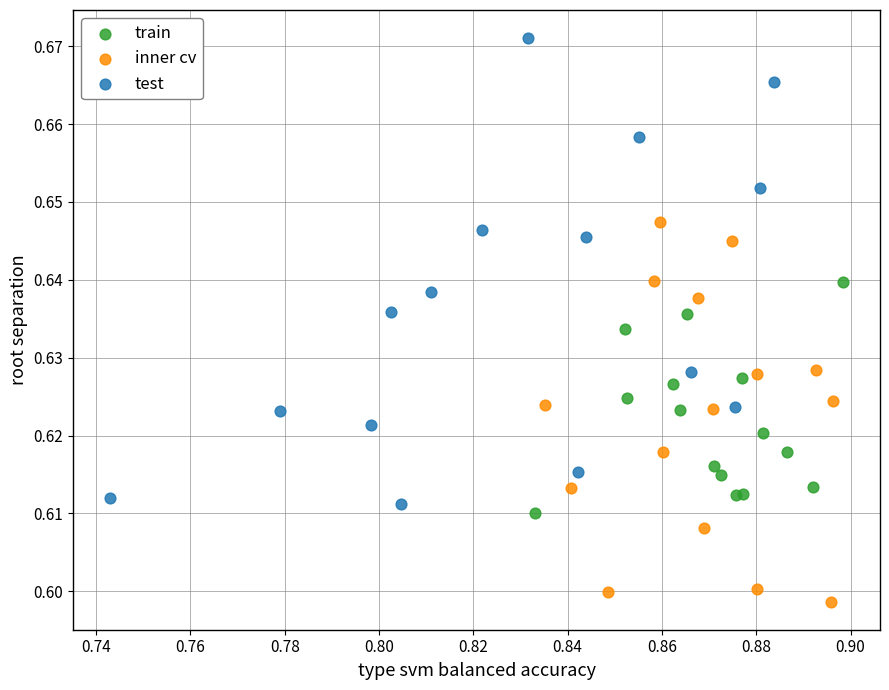

Which series has the largest Y range (max minus min)?

test